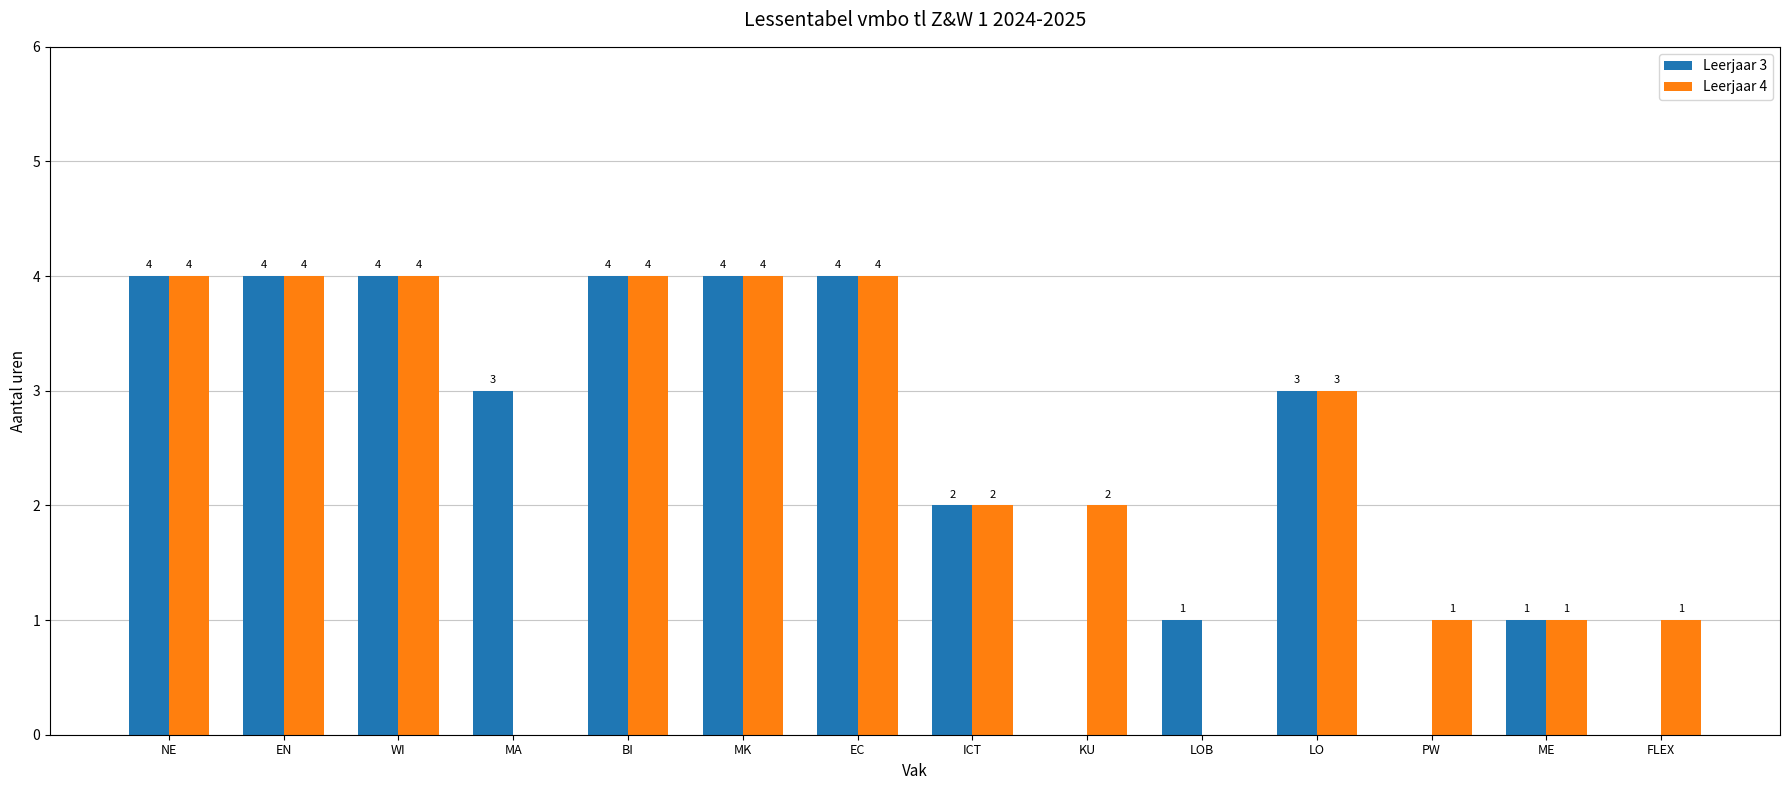

What is the greatest value displayed?

4